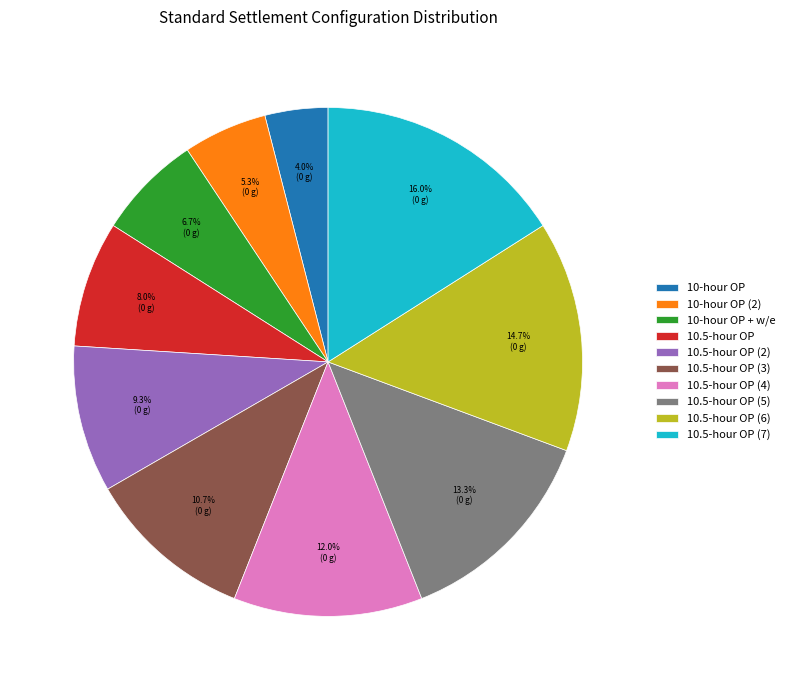

Which category has the smallest portion of the pie?

10-hour OP